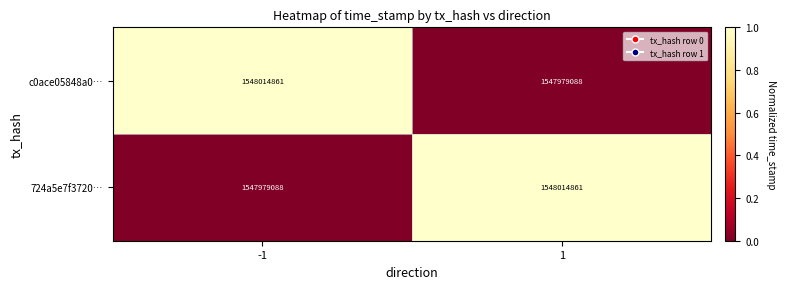

The value of c0ace05848a0… at 1 is 328116775. True or false?

False